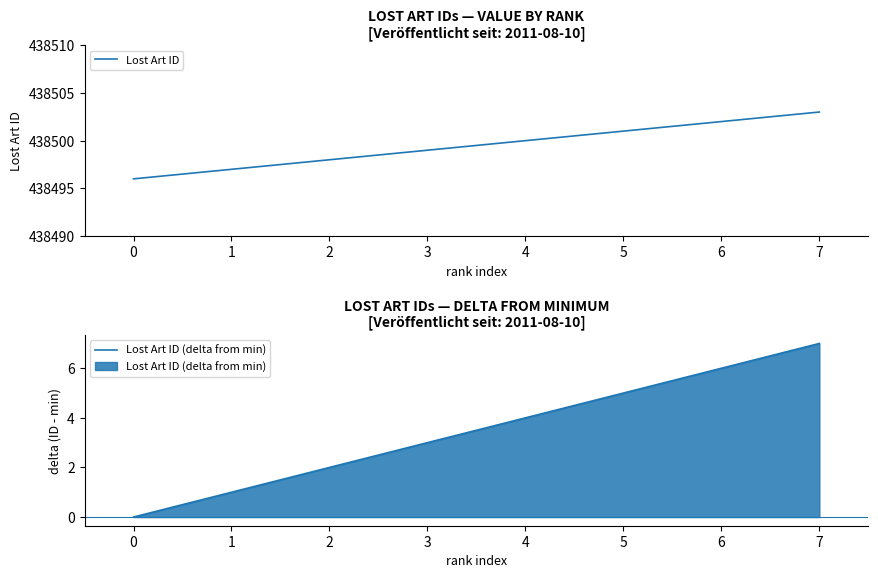

What is the lowest value of the Lost Art ID series?

438496